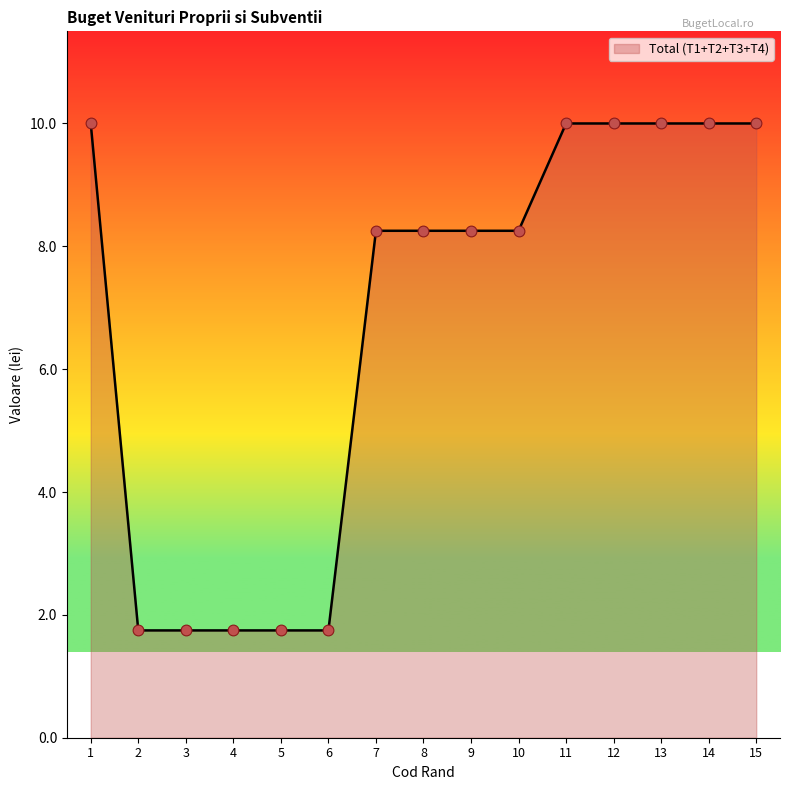

What is the change in value from 9 to 11?

+1.7